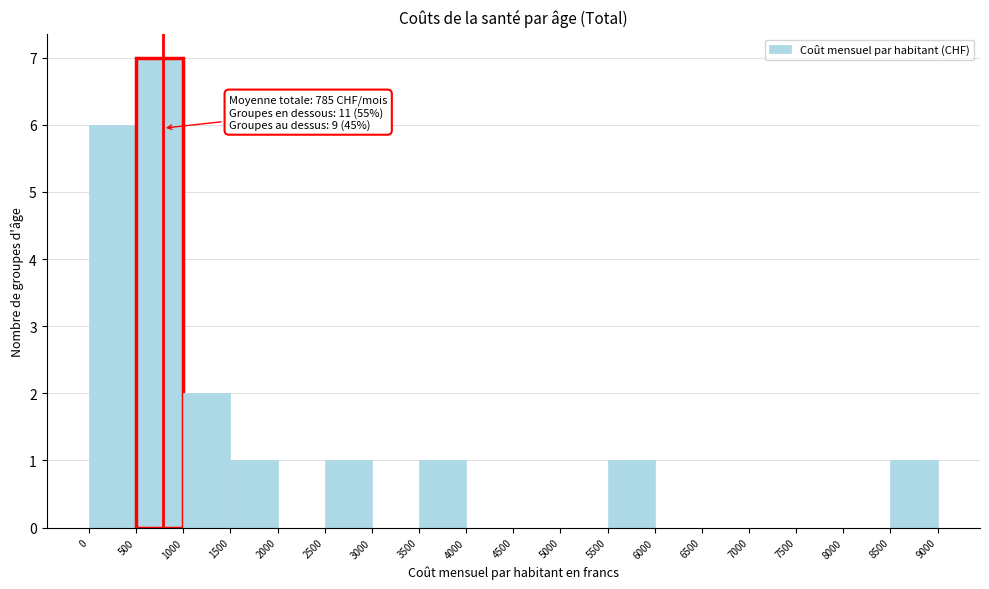

Which range on the x-axis has the tallest bar?

500 to 1000